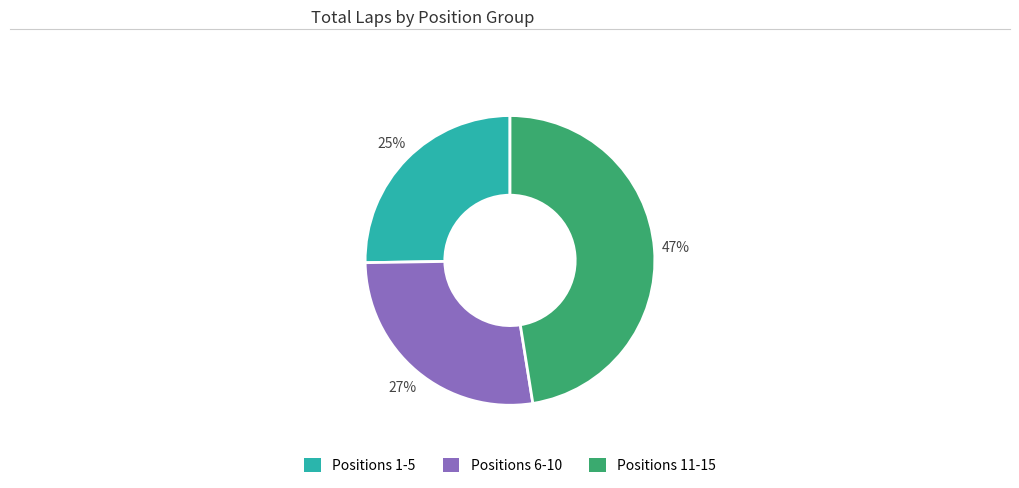

Is there any slice that represents more than half of the pie?

No